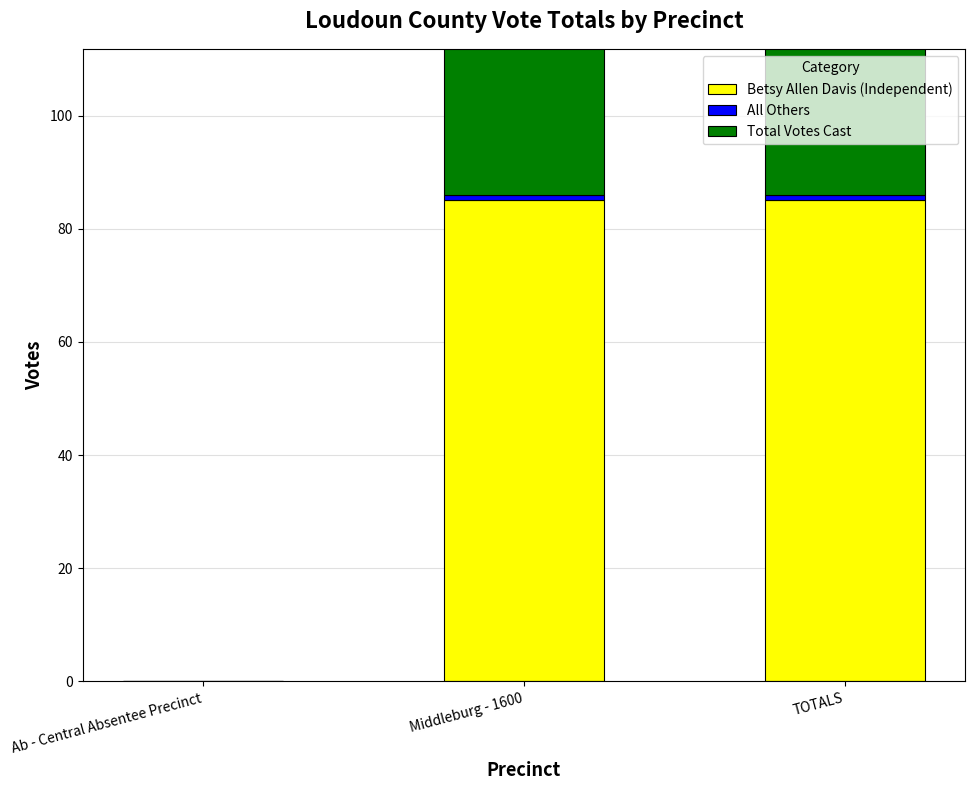

How many groups of bars are there?

3